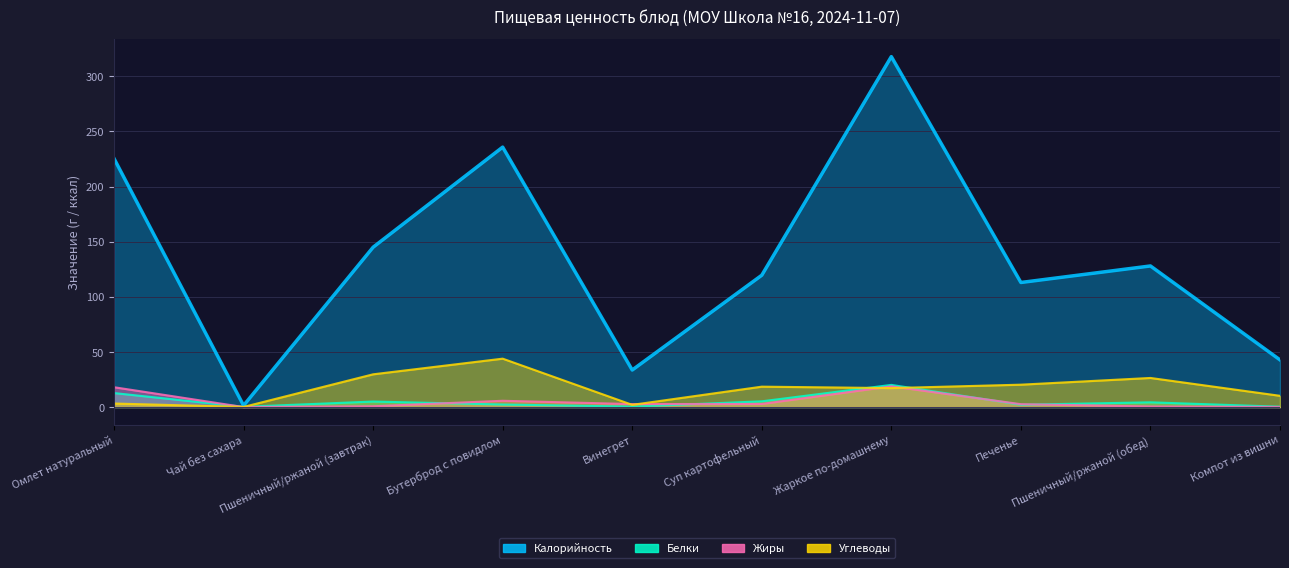

Rank the categories by Калорийность value from lowest to highest.

Чай без сахара, Винегрет, Компот из вишни, Печенье, Суп картофельный, Пшеничный/ржаной (обед), Пшеничный/ржаной (завтрак), Омлет натуральный, Бутерброд с повидлом, Жаркое по-домашнему